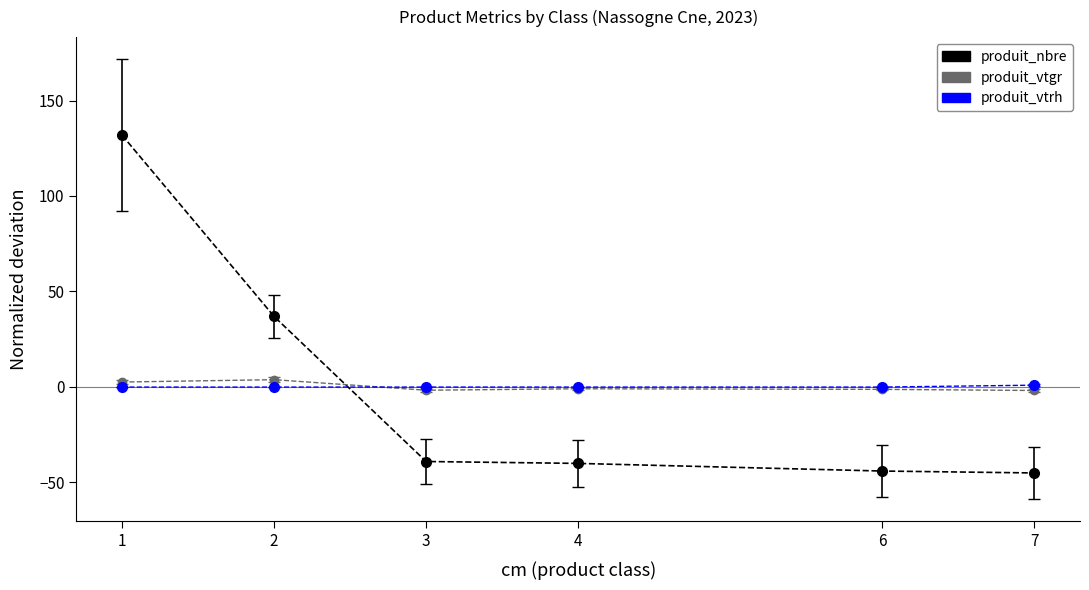

How many distinct data groups are displayed?

3